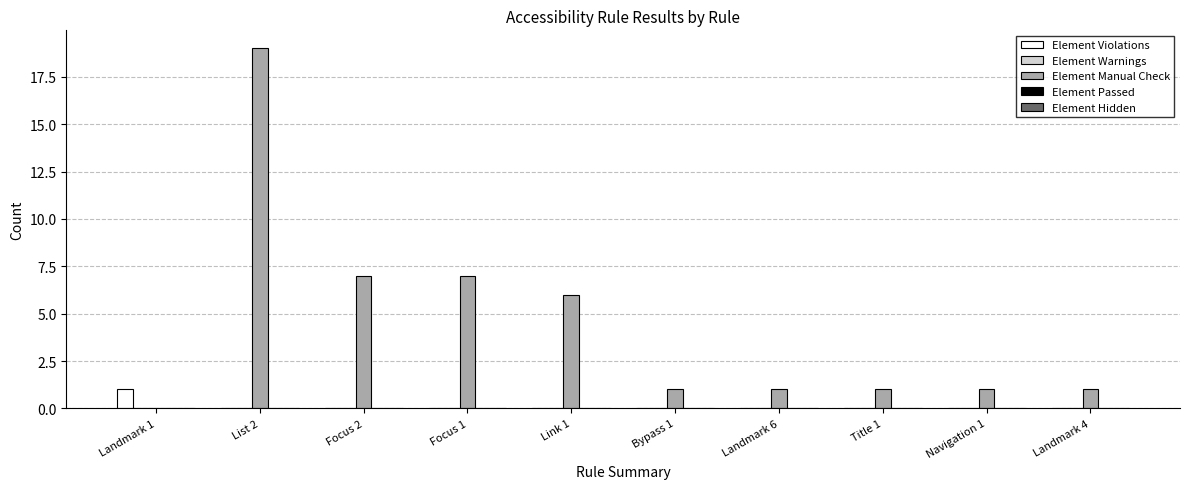

Is it true that Element Manual Check equals 19 at List 2?

True